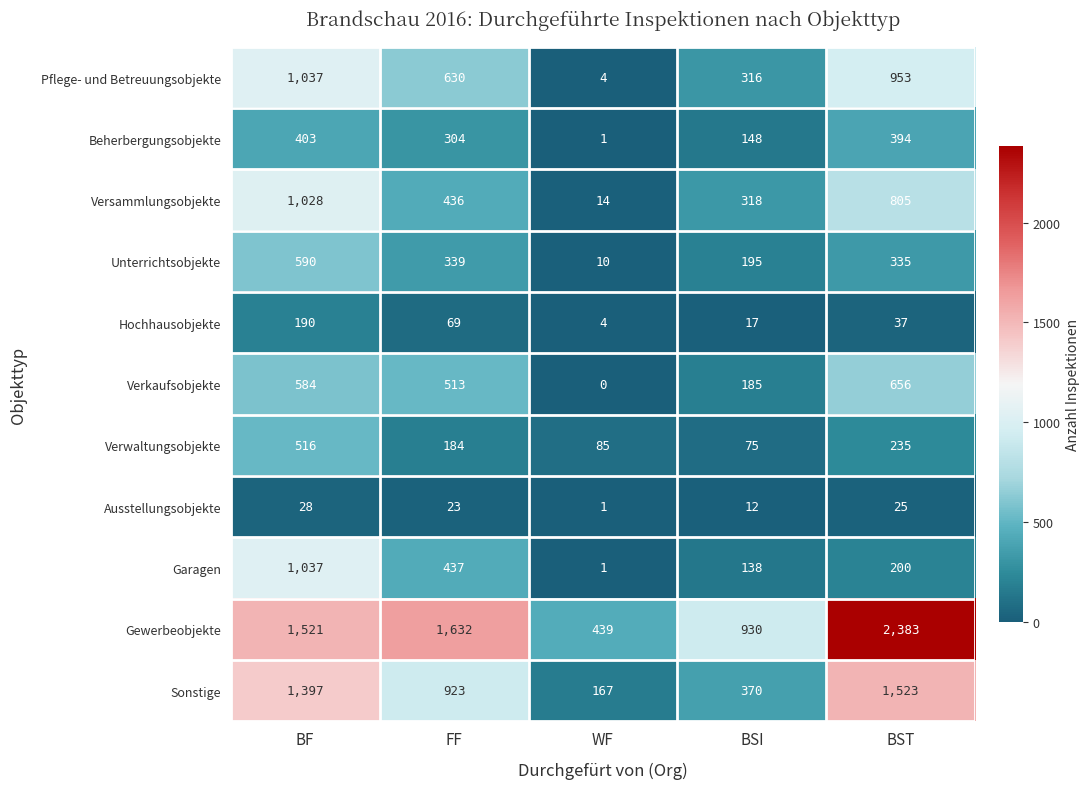

What is the minimum value for Gewerbeobjekte?

439